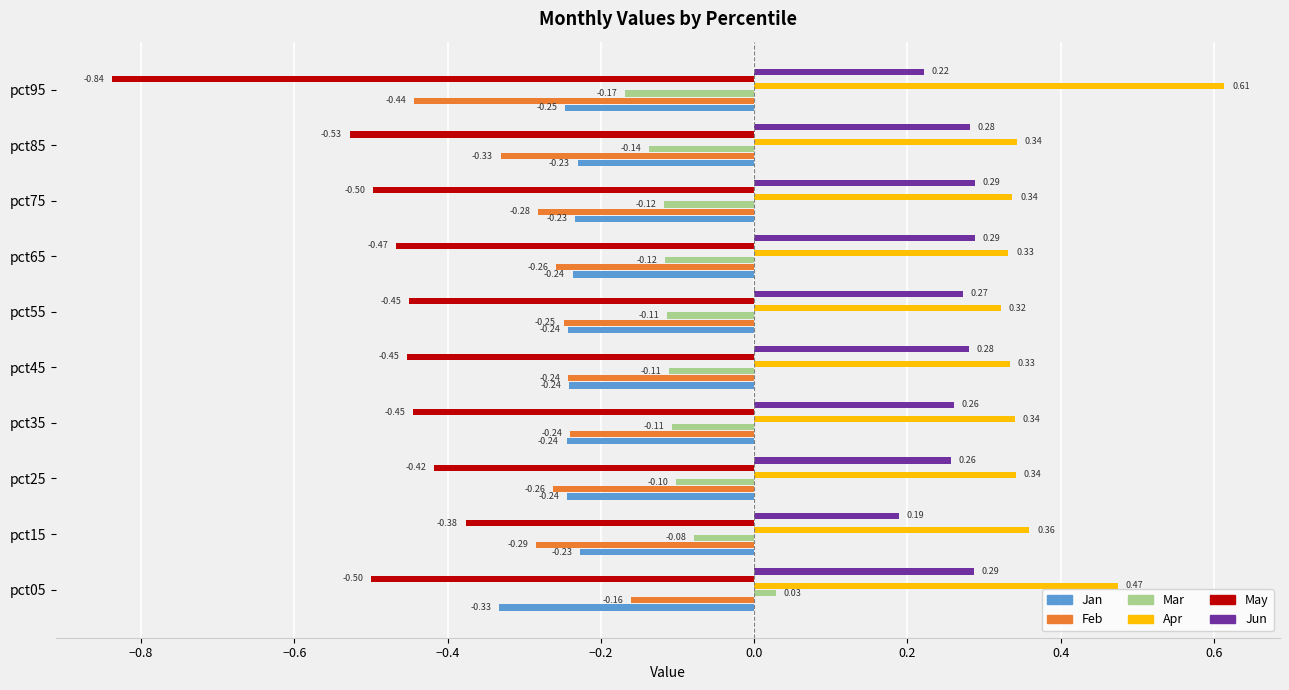

Which series changed the most between pct35 and pct85?

Feb